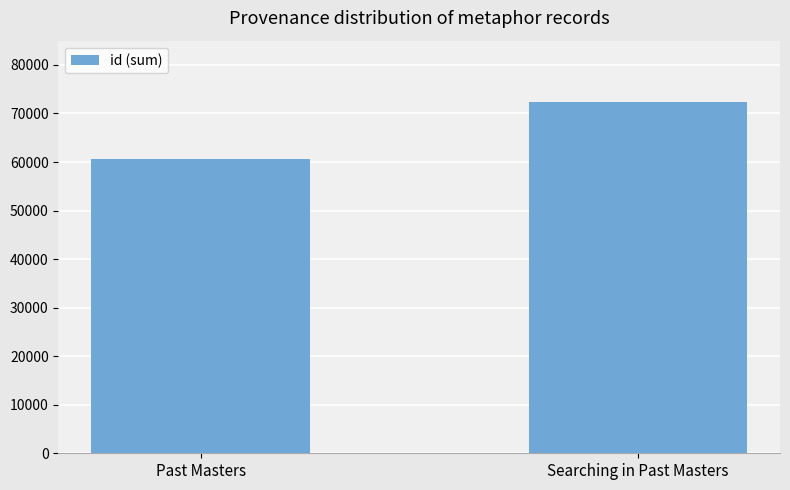

Rank the categories by value from lowest to highest.

Past Masters, Searching in Past Masters